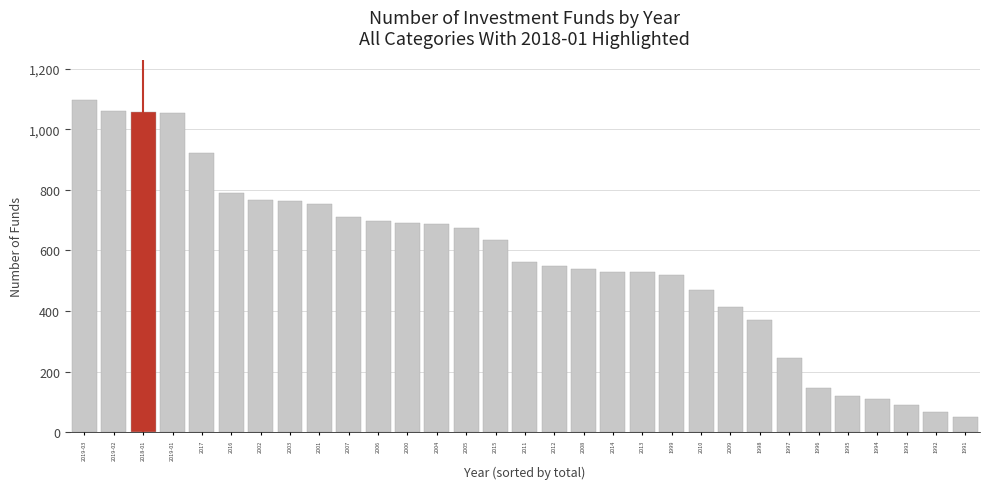

At which label does the data first exceed 561?

2019-03